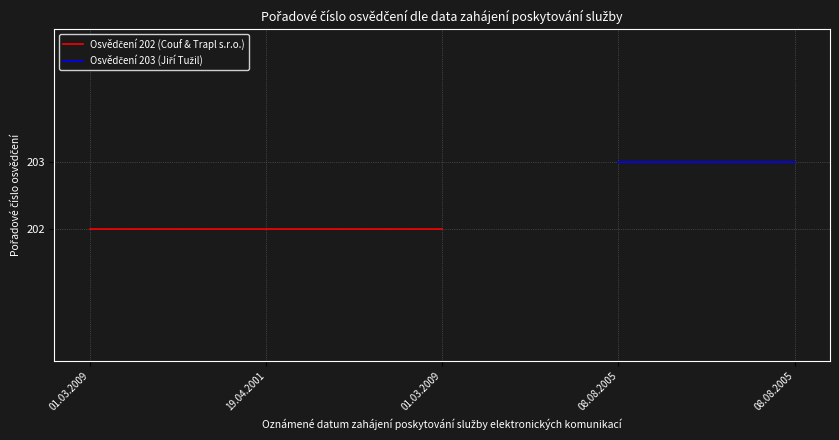

Reading left to right, extract all data points from this chart.

202	202	202	203	203